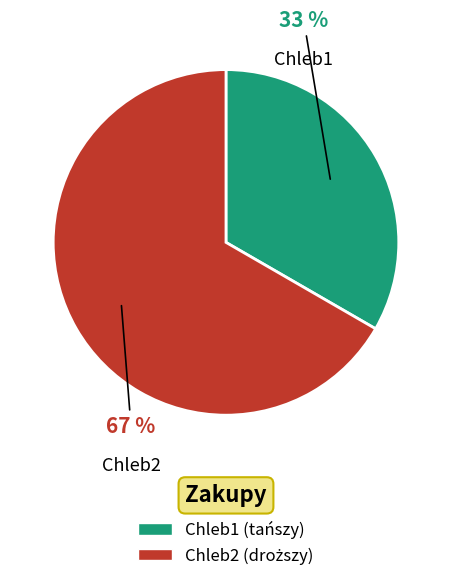

How many segments does this pie chart have?

2